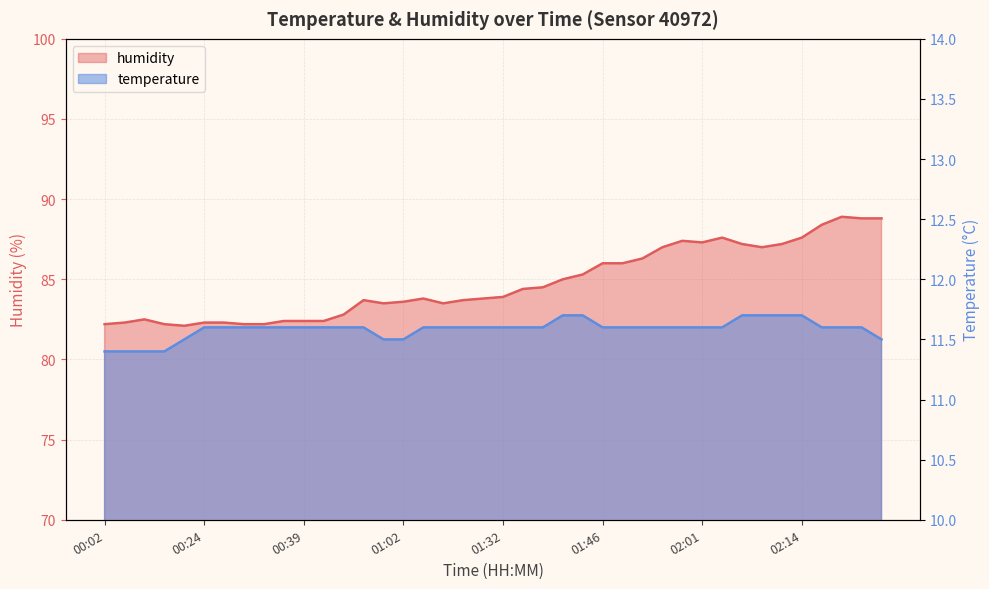

List the series in order of their peak value, lowest first.

temperature, humidity